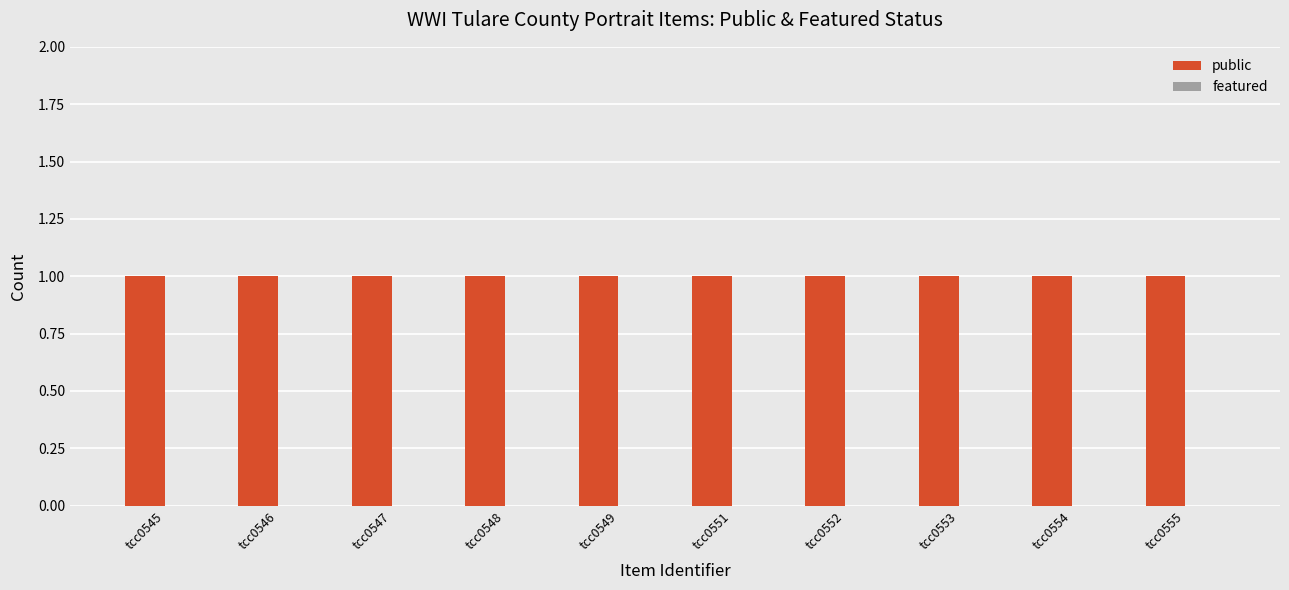

What is the difference between the highest and lowest values at tcc0546?

1